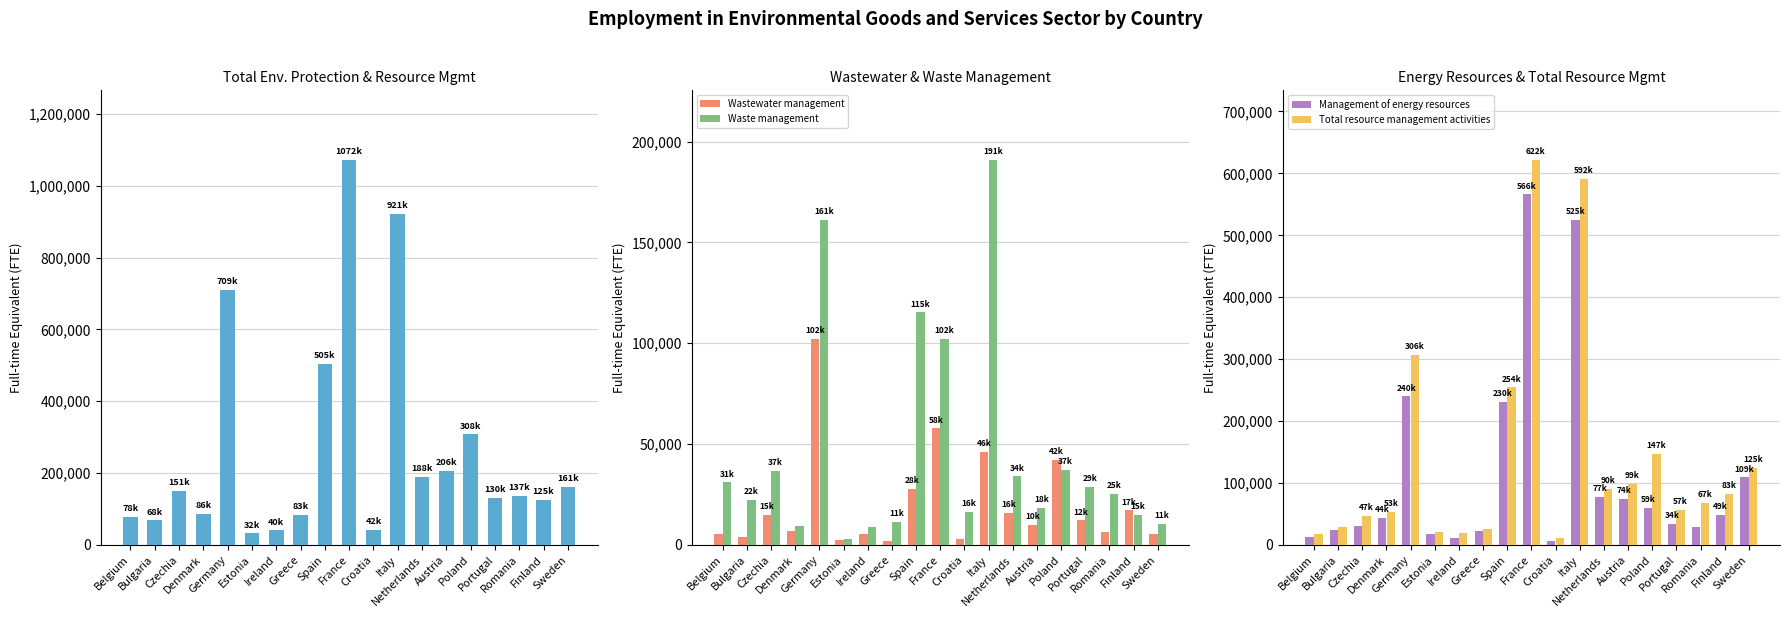

The value of Wastewater management at Greece is 2149. True or false?

True